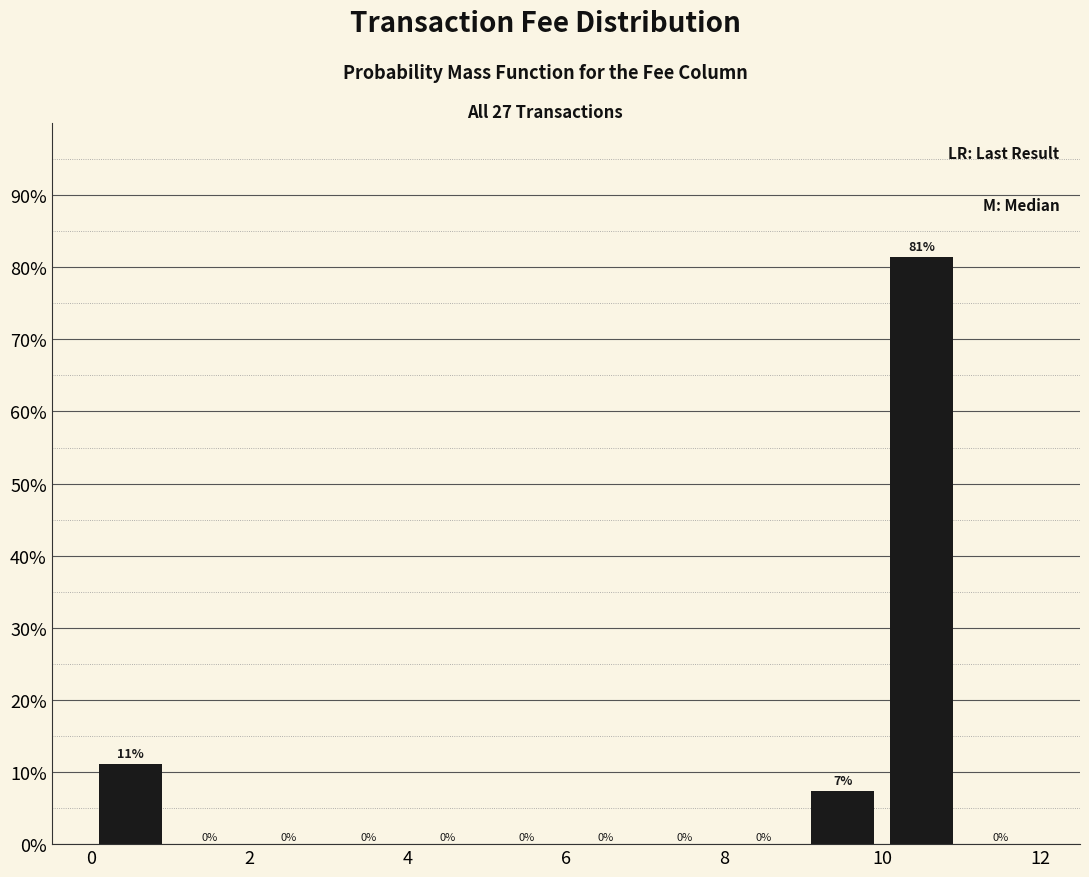

Over which range of the x-axis is the bar tallest?

10 to 11